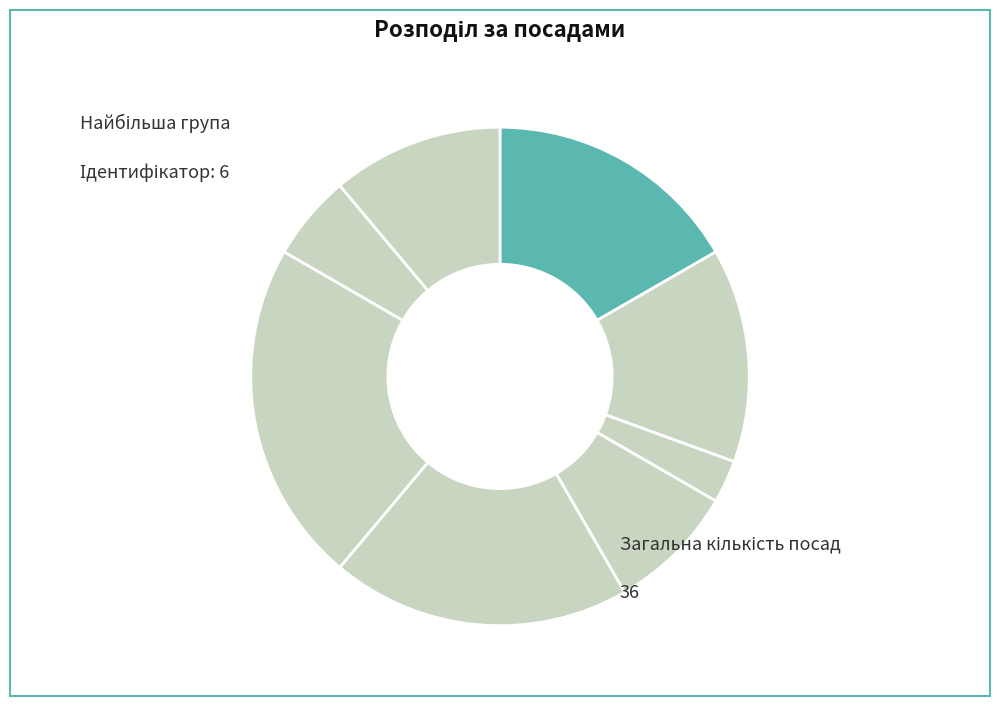

How many slices are in this pie chart?

8